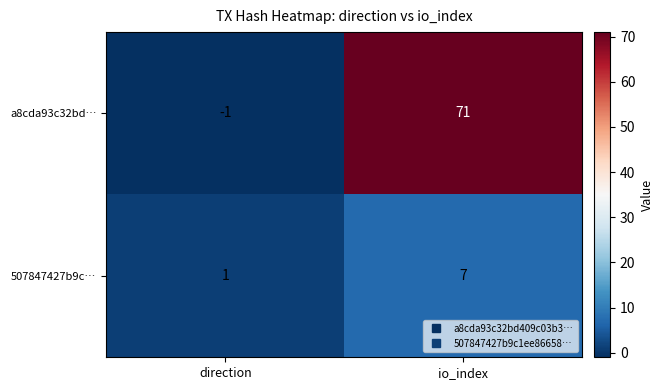

How many data points does each series have?

2